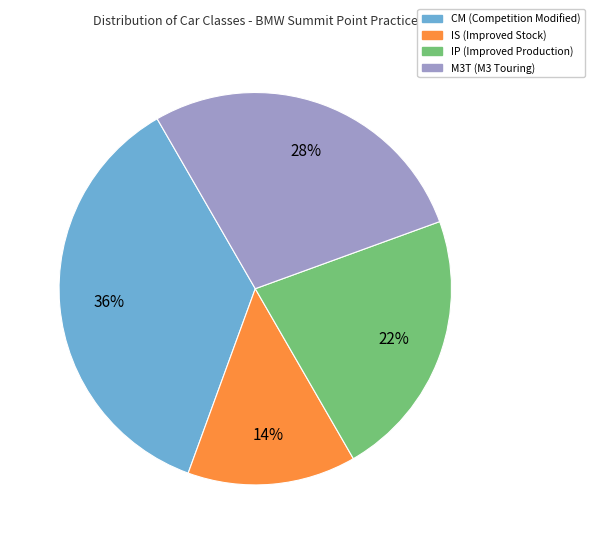

Do IP and CM together represent more than half of the pie?

Yes